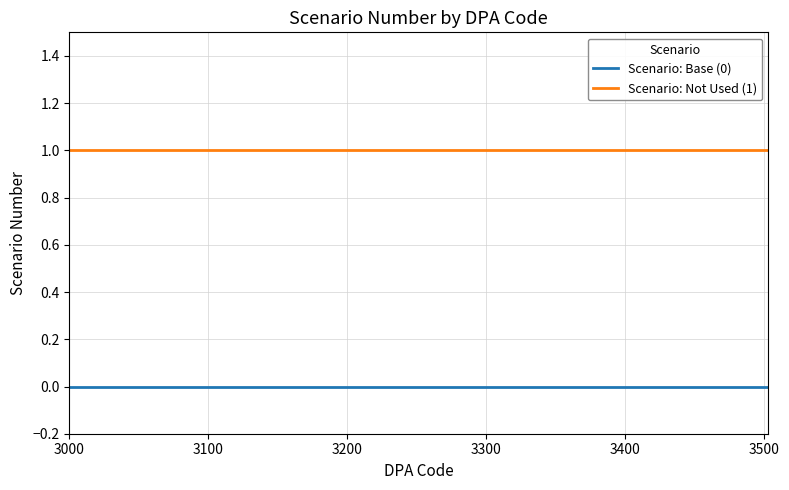

Which series has the largest total across all categories?

Scenario: Not Used (1)